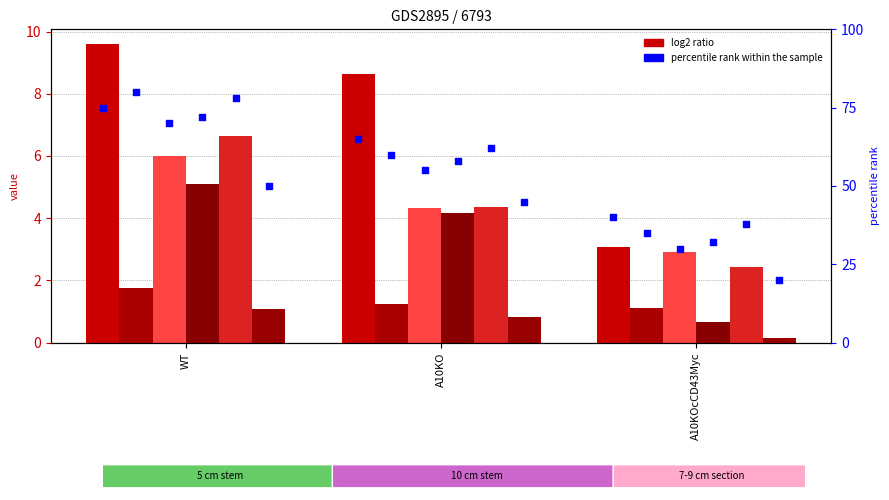

What is the total value across all series at WT?

30.2